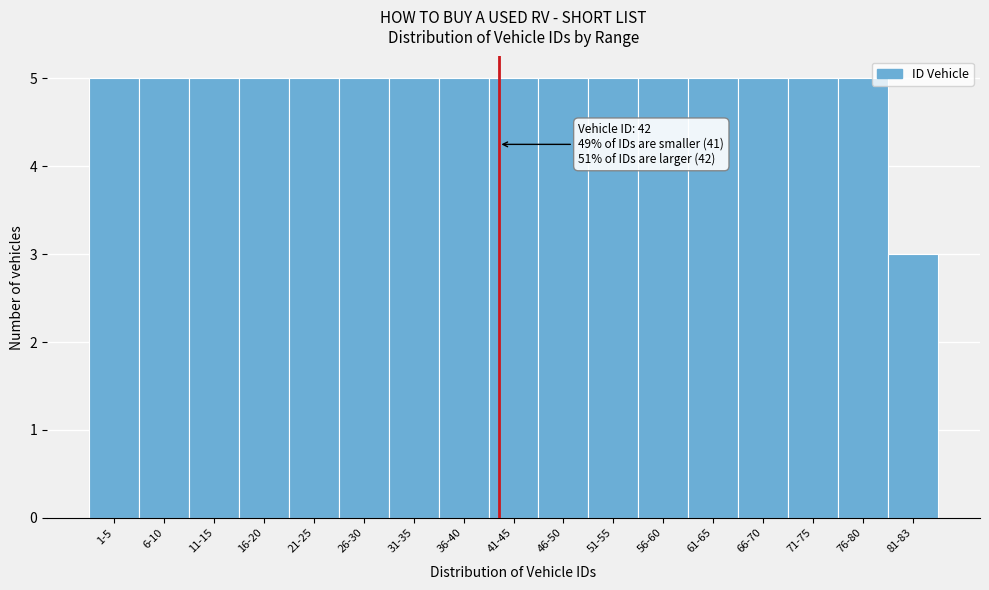

Reading left to right, list all the values displayed in this chart.

1-5=5	6-10=5	11-15=5	16-20=5	21-25=5	26-30=5	31-35=5	36-40=5	41-45=5	46-50=5	51-55=5	56-60=5	61-65=5	66-70=5	71-75=5	76-80=5	81-83=3